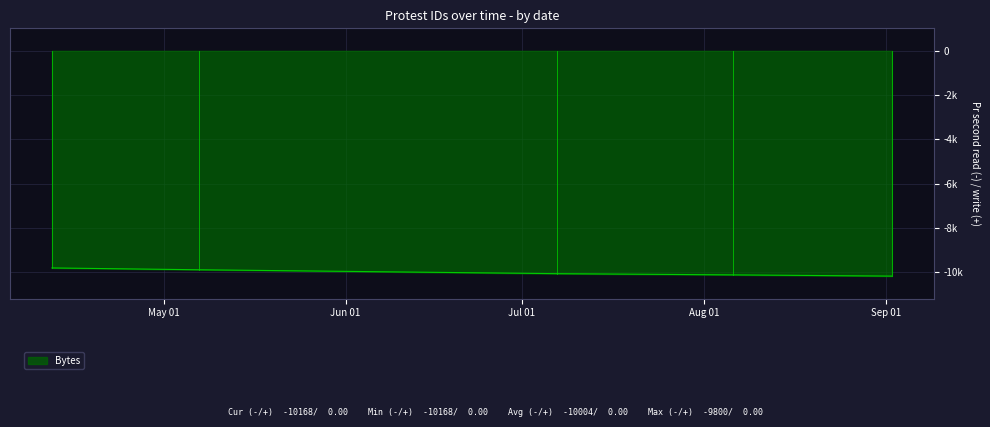

Is this an area chart (filled region under the line)?

Yes